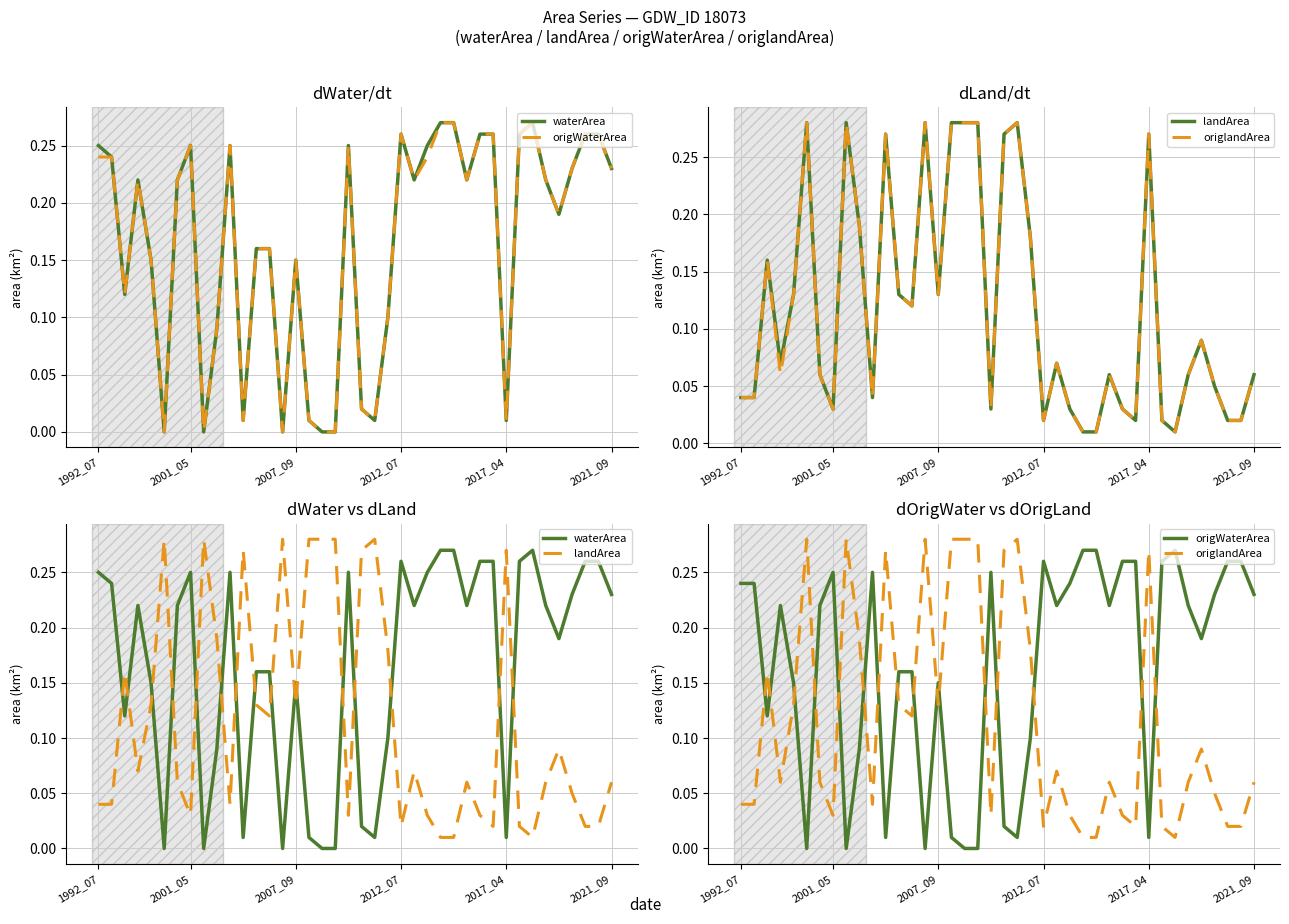

What is the difference between the maximum and minimum values in the origlandArea series?

0.3